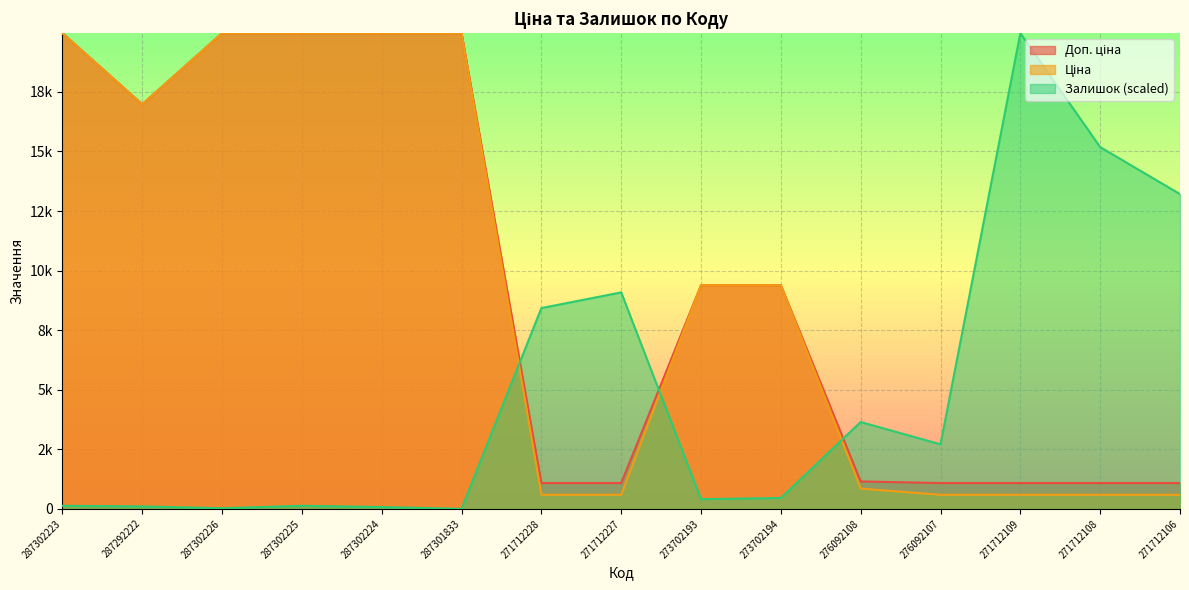

Rank the series at 271712227 from lowest to highest value.

Ціна, Доп. ціна, Залишок